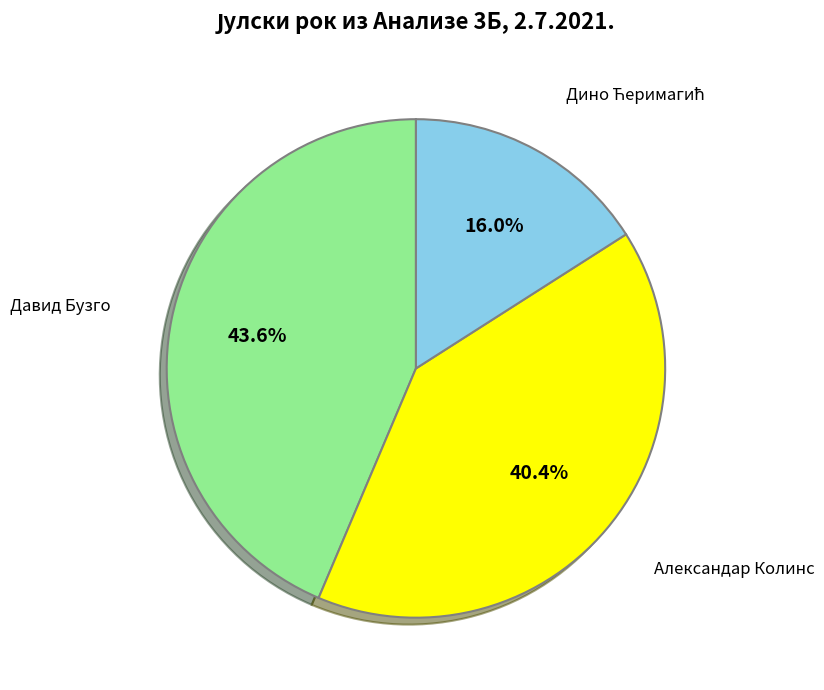

To the nearest percent, what is the difference between the largest and smallest slice percentages?

28%